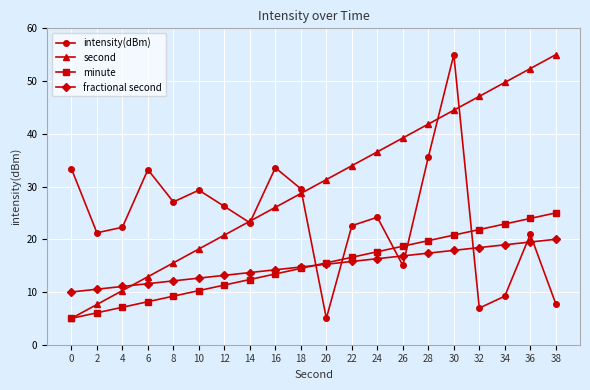

What is the difference between the highest and lowest values at 4?

15.2